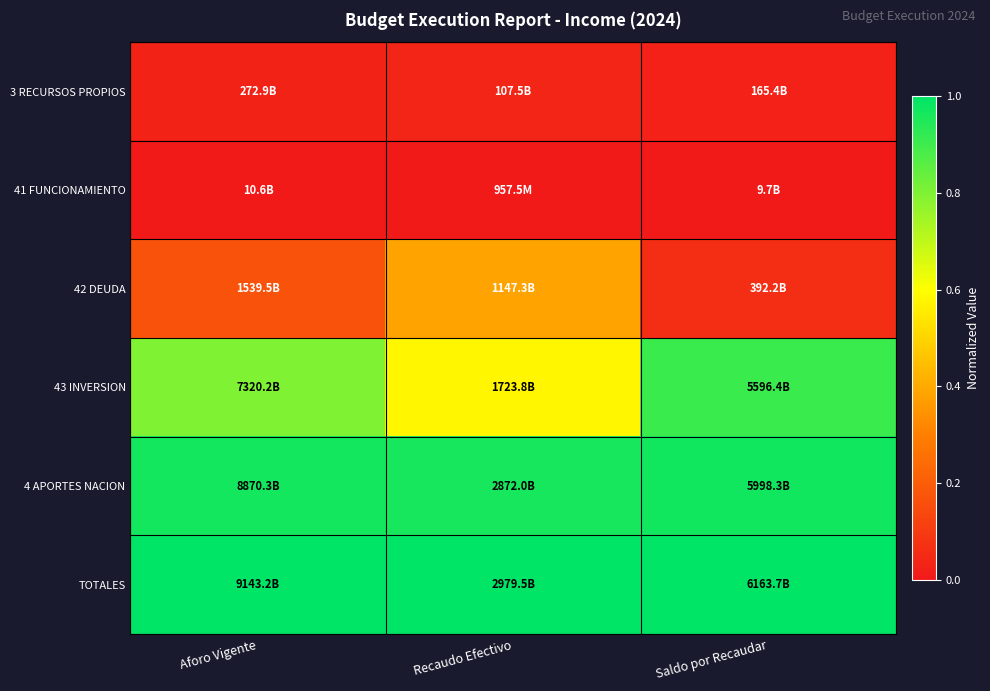

Rank the series by their maximum value, from lowest to highest.

41 FUNCIONAMIENTO, 3 RECURSOS PROPIOS, 42 DEUDA, 43 INVERSION, 4 APORTES NACION, TOTALES